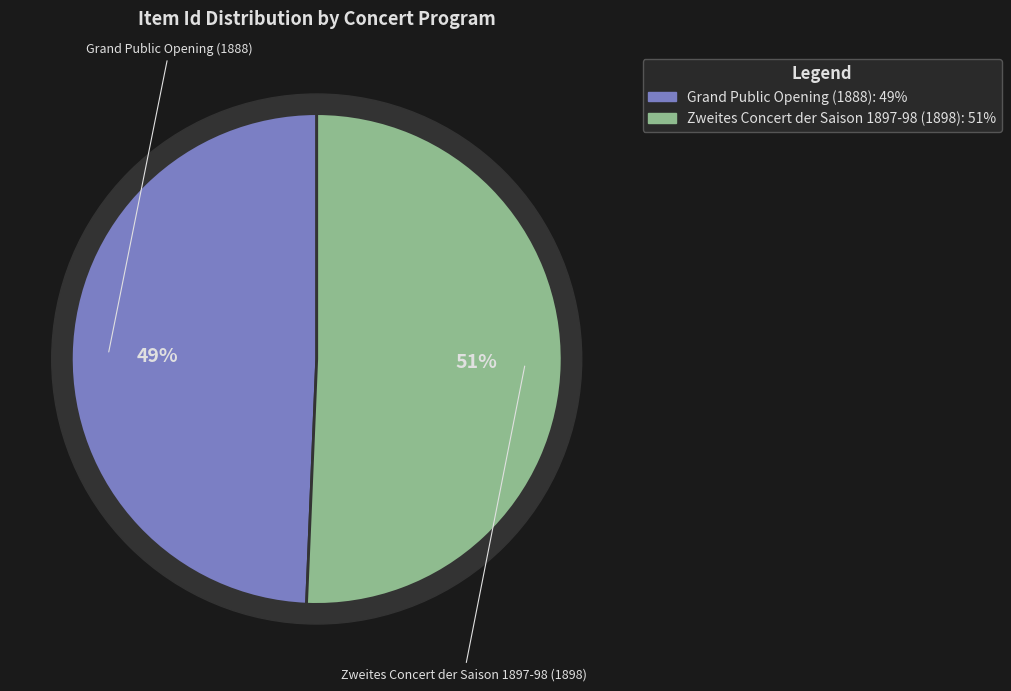

What is the total percentage of Grand Public Opening (1888) and Zweites Concert der Saison 1897-98 (1898)?

100.0%